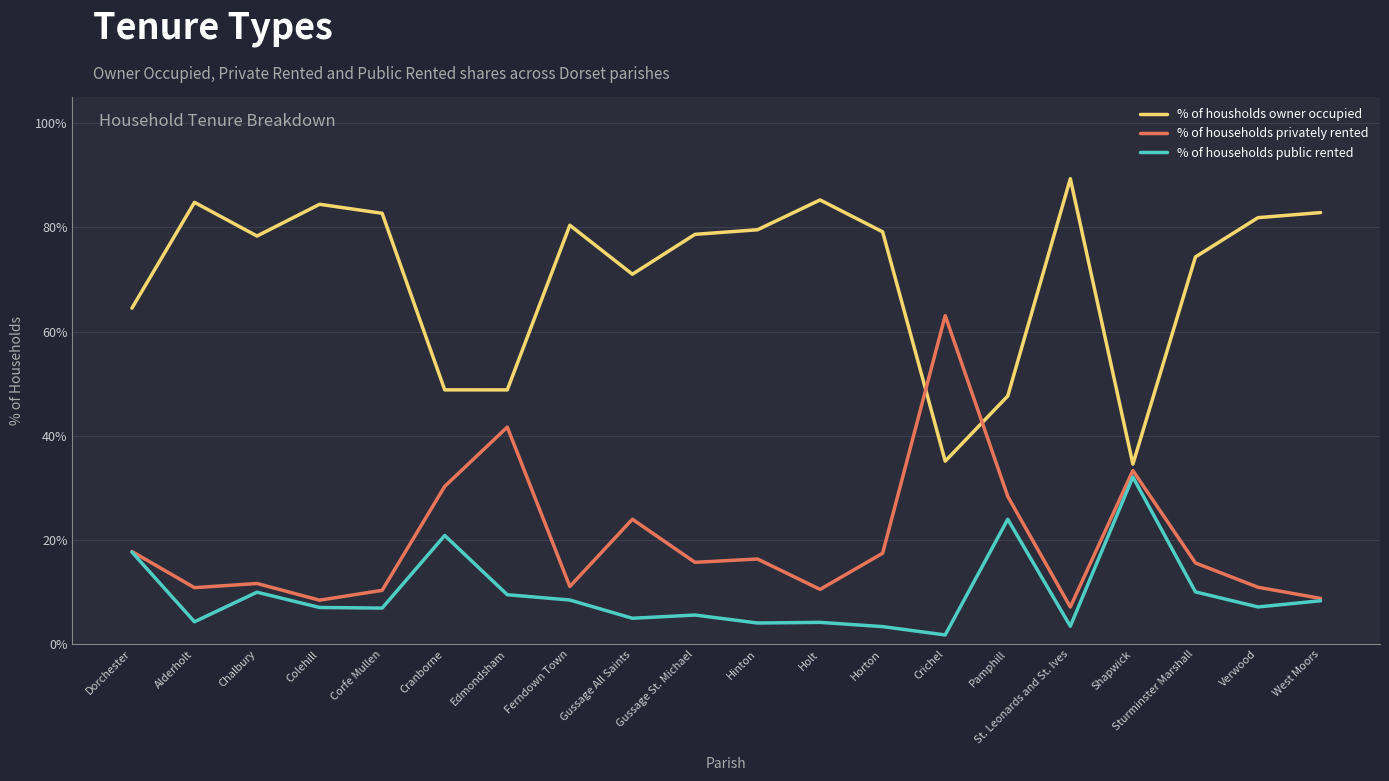

Is the value of % of households public rented at Hinton greater than the value of % of housholds owner occupied at Ferndown Town?

No